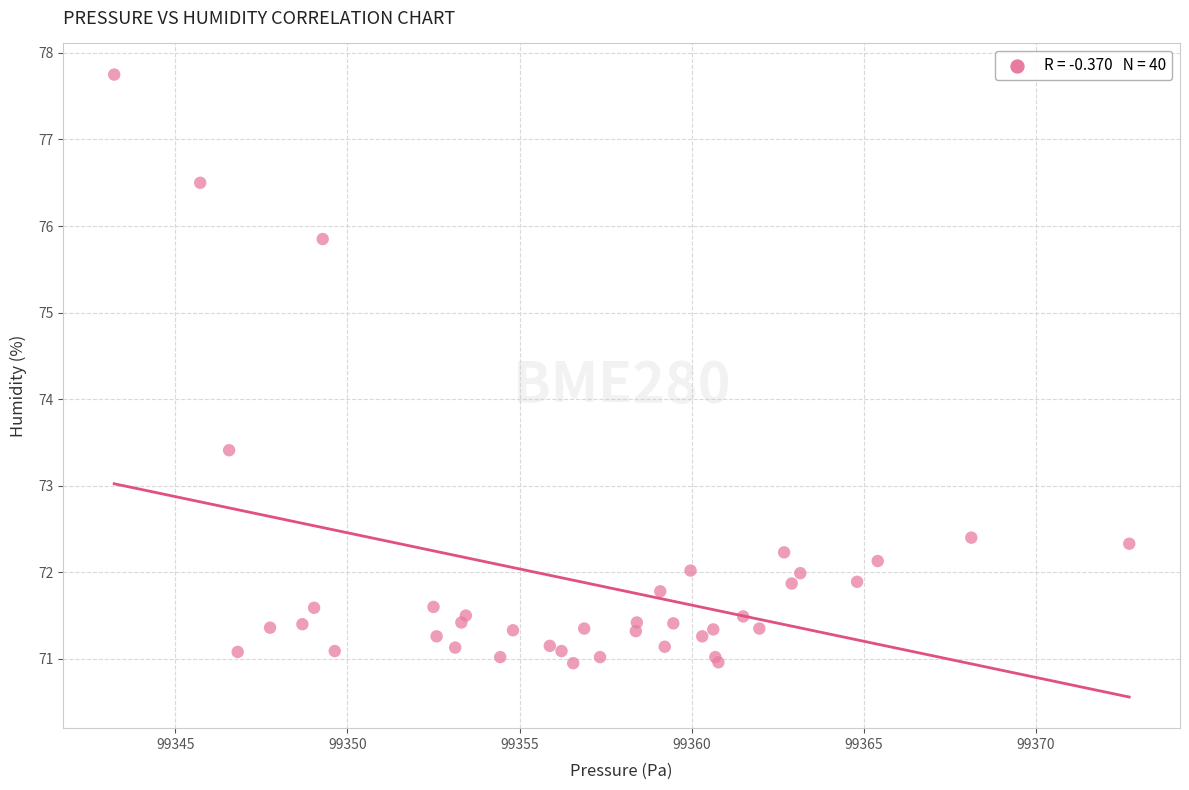

What Y value in the scatter plot is closest to 74?

73.4